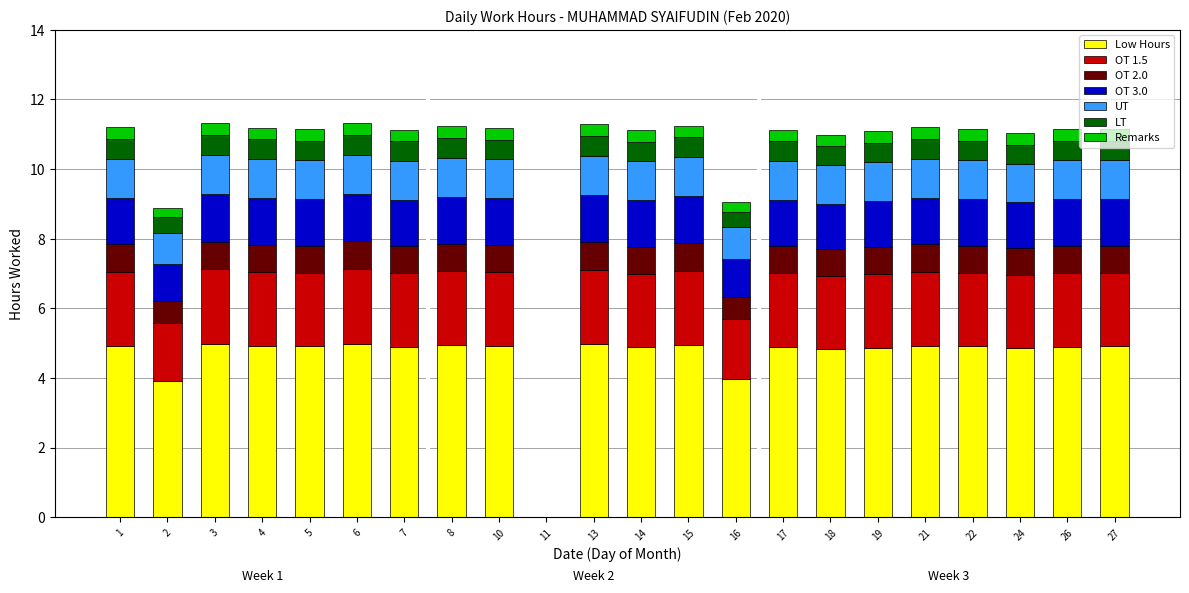

How many series are shown in this chart?

7